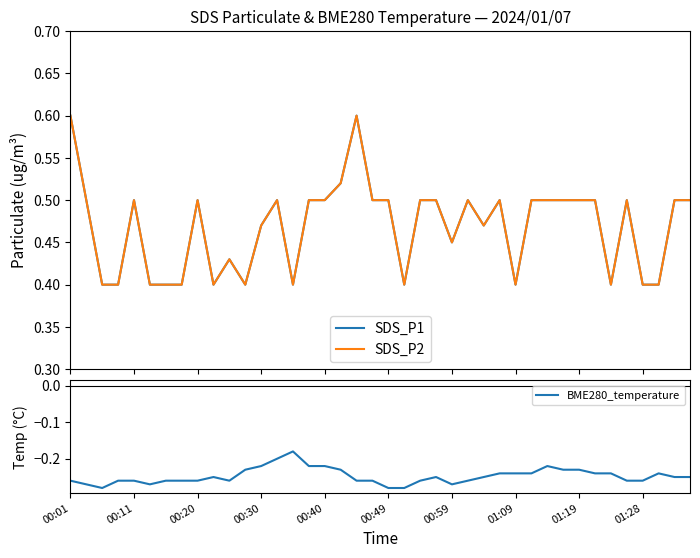

Which series has the largest total across all categories?

SDS_P1